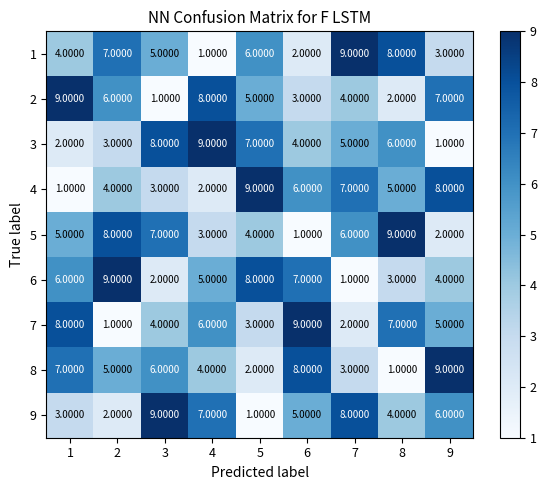

At how many categories does at least one series exceed 5?

9